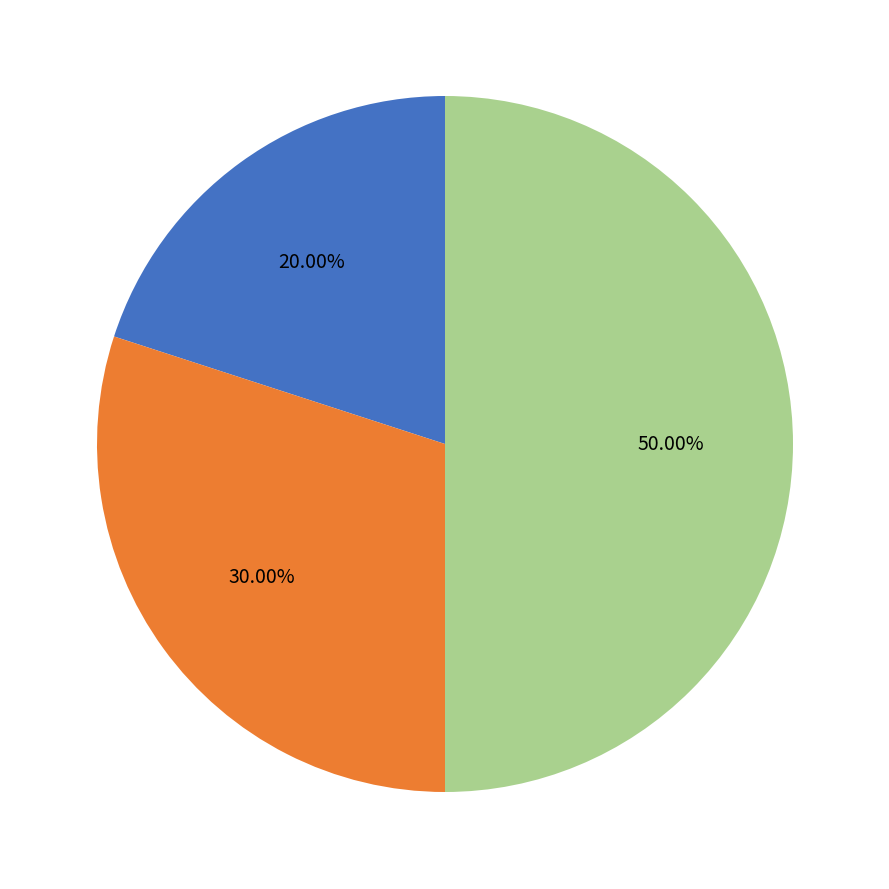

Which category has the smallest portion of the pie?

绩效目标